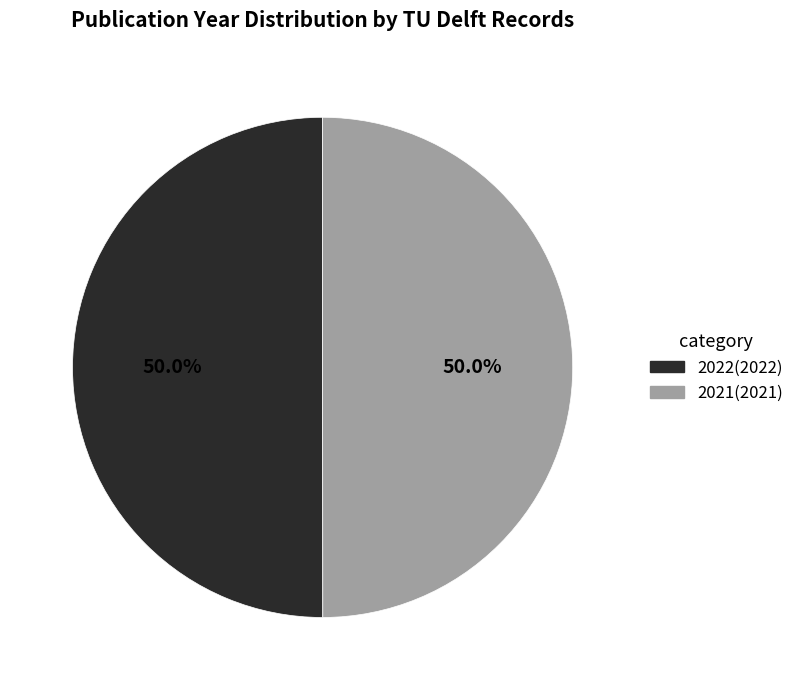

Is it true that 2021 is 40% of the pie?

False